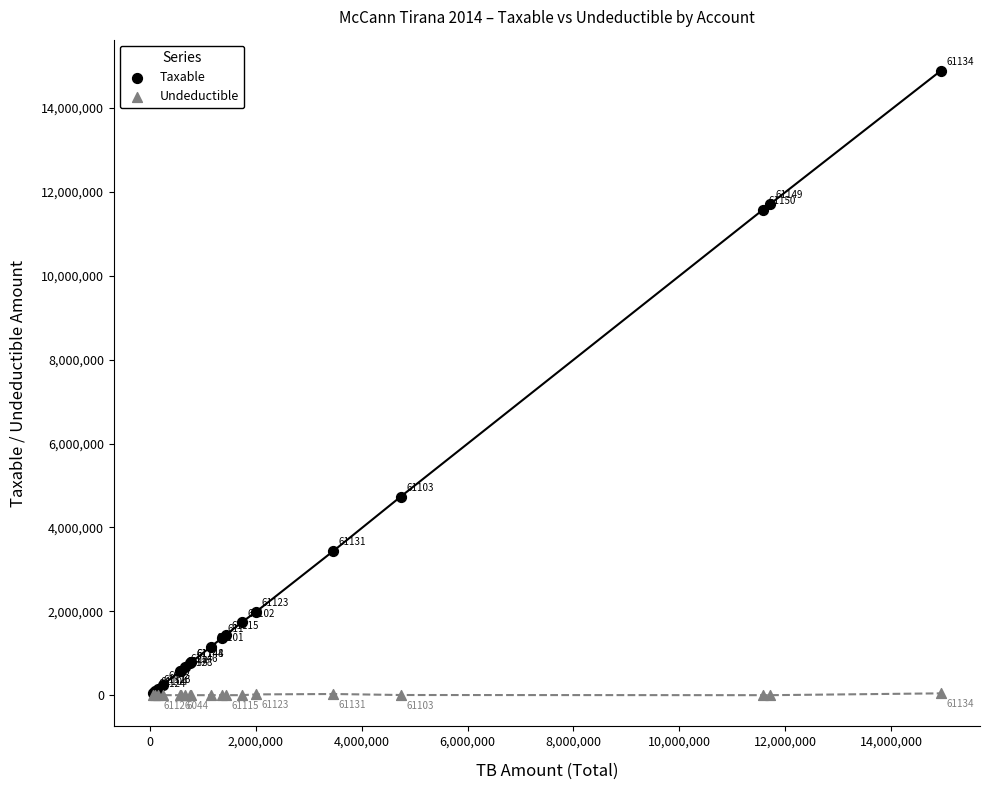

Which series has the largest Y range (max minus min)?

Taxable